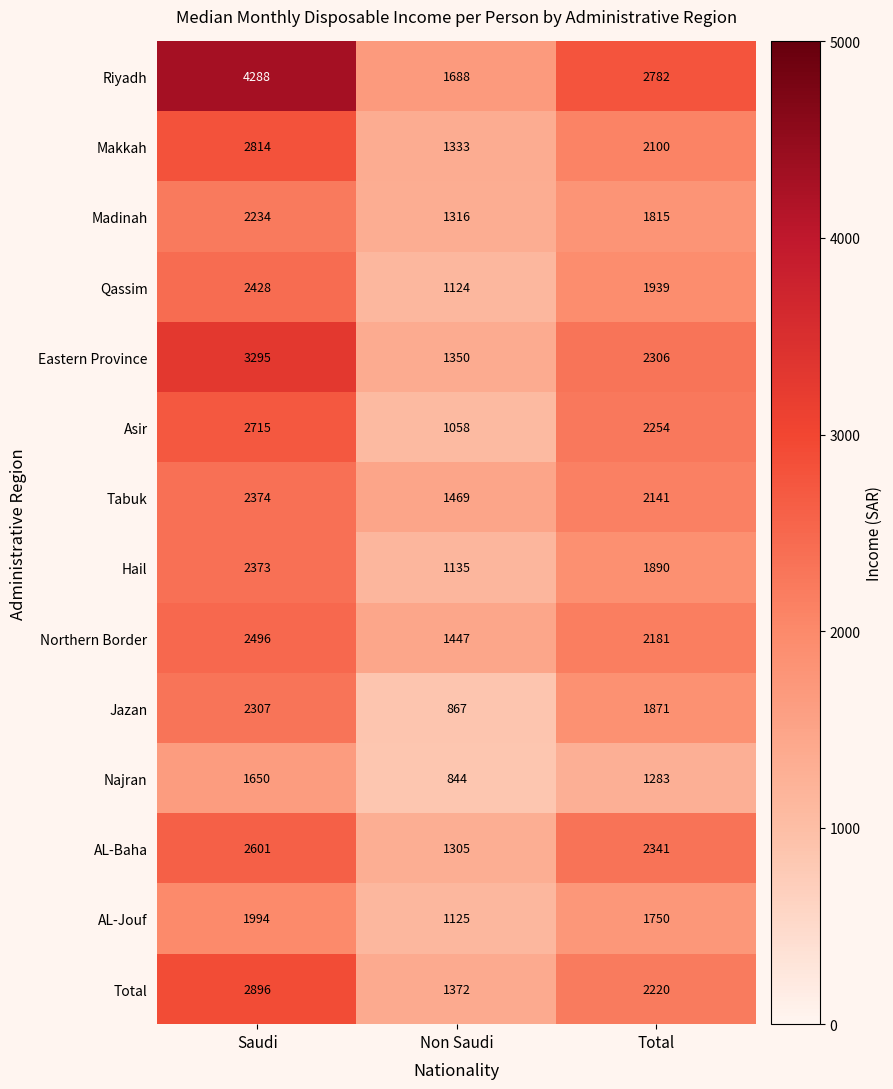

At how many categories does at least one series exceed 3066?

1